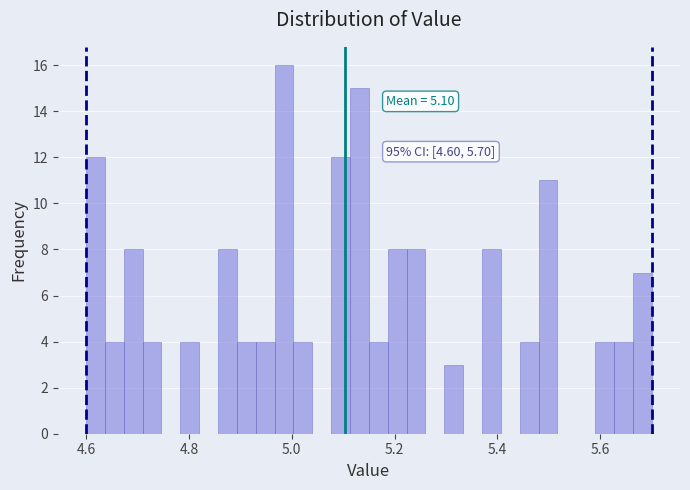

Around what value on the x-axis is the tallest bar? Give the approximate position of its centre, as read against the axis.

4.98